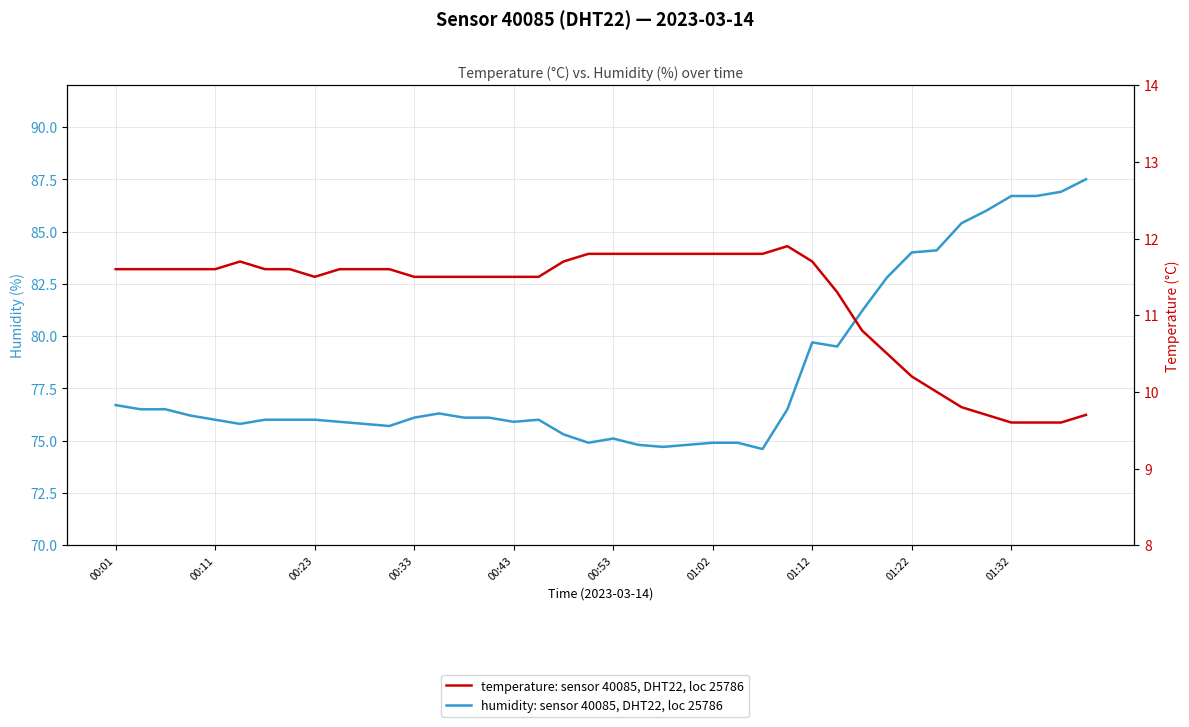

The temperature series shows 16.3 at 27. True or false?

False